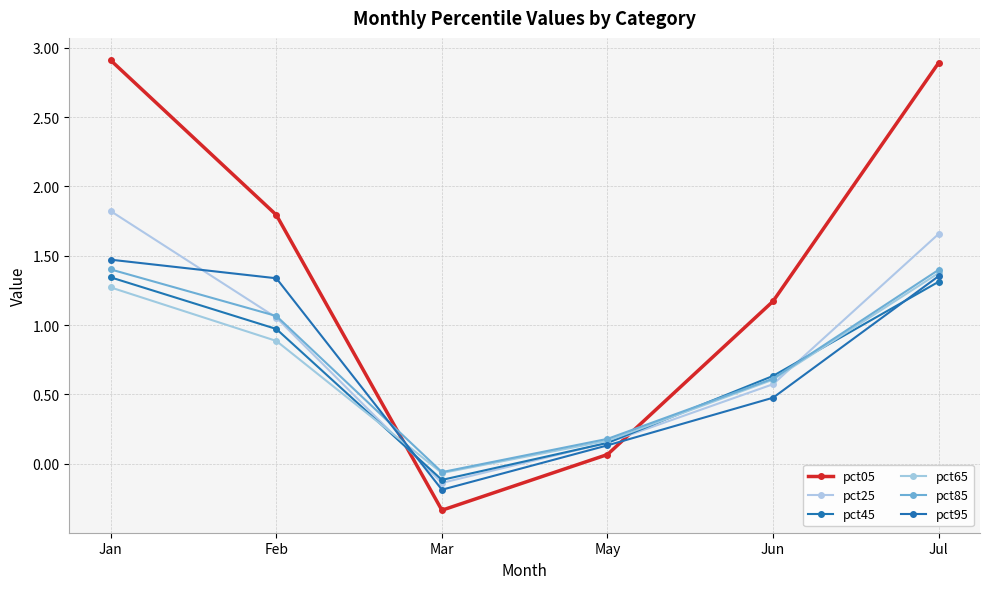

How many times do pct85 and pct25 cross each other?

2